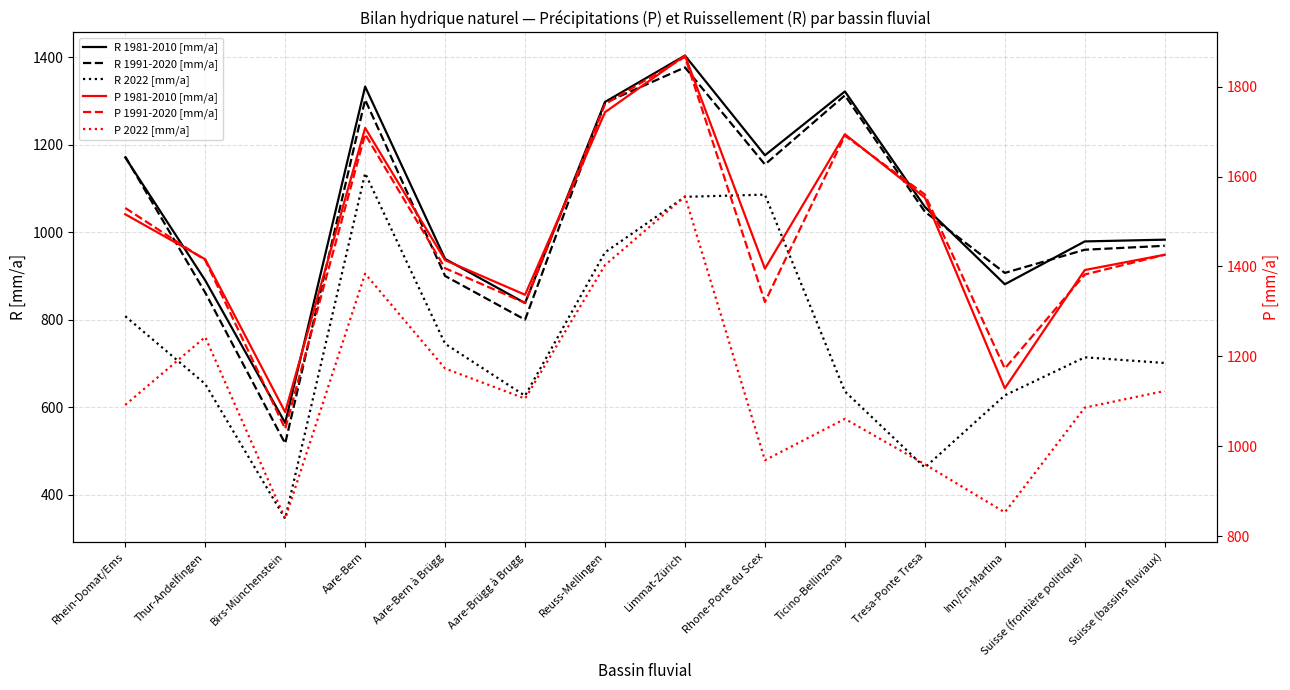

What is the difference between the highest and lowest values at Thur-Andelfingen?

763